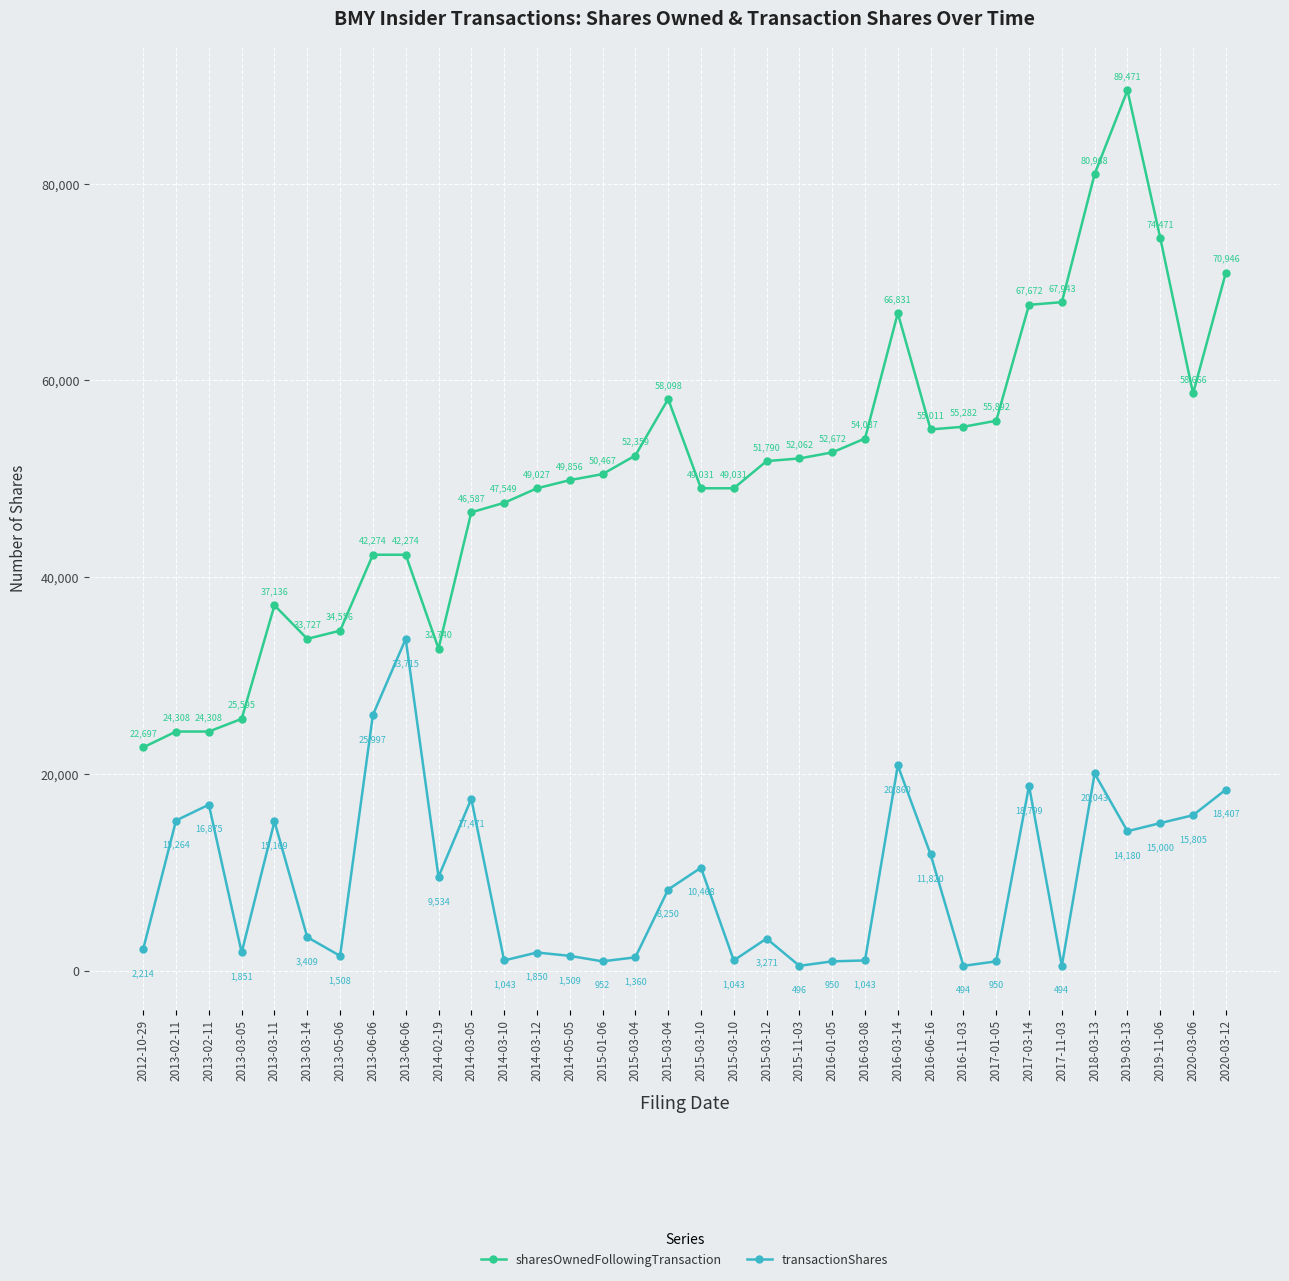

What is the label of the 18th point from the left?

2015-03-10